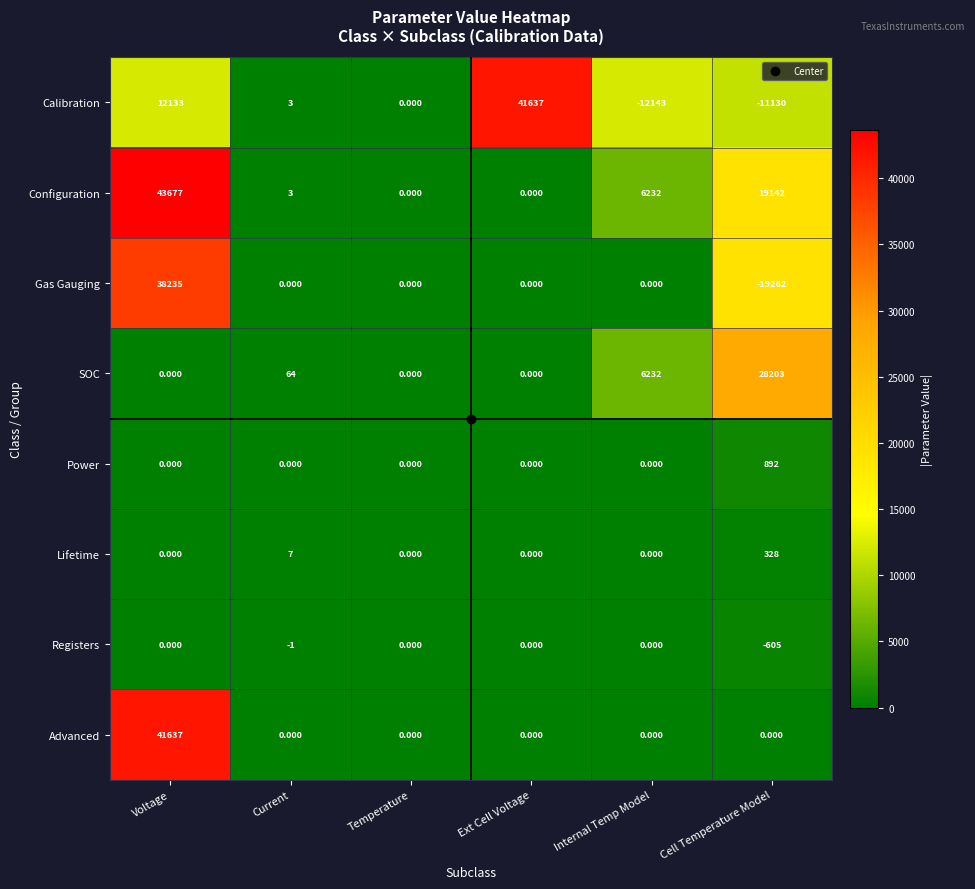

At which category is the sum across all series the highest?

Voltage